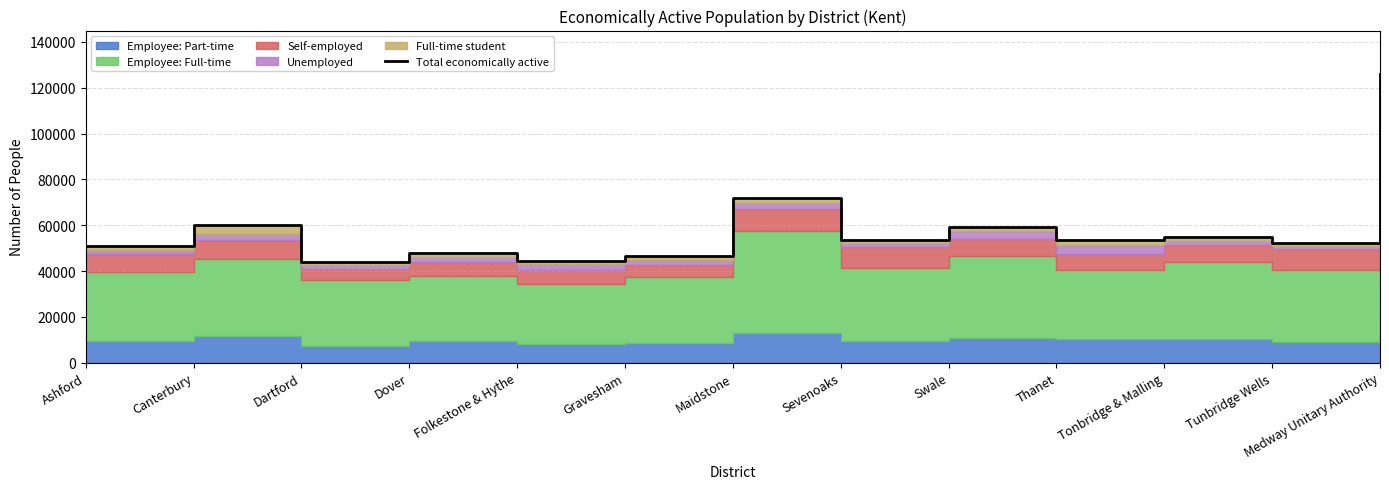

Between Thanet and Swale, which is larger?

Swale